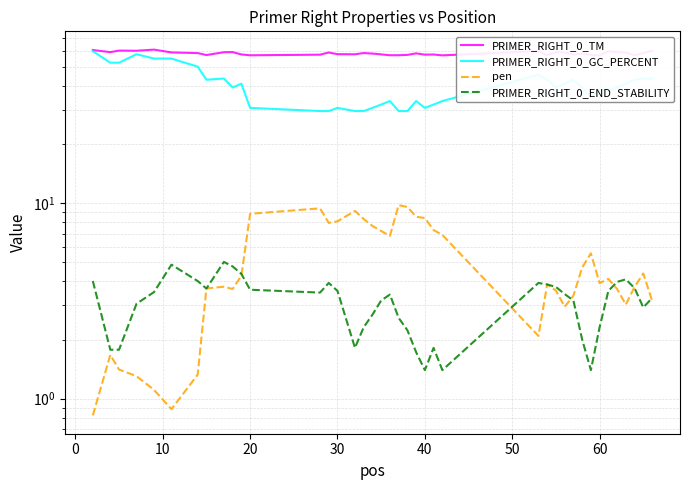

What are all the series names shown in the legend?

PRIMER_RIGHT_0_TM, PRIMER_RIGHT_0_GC_PERCENT, pen, PRIMER_RIGHT_0_END_STABILITY